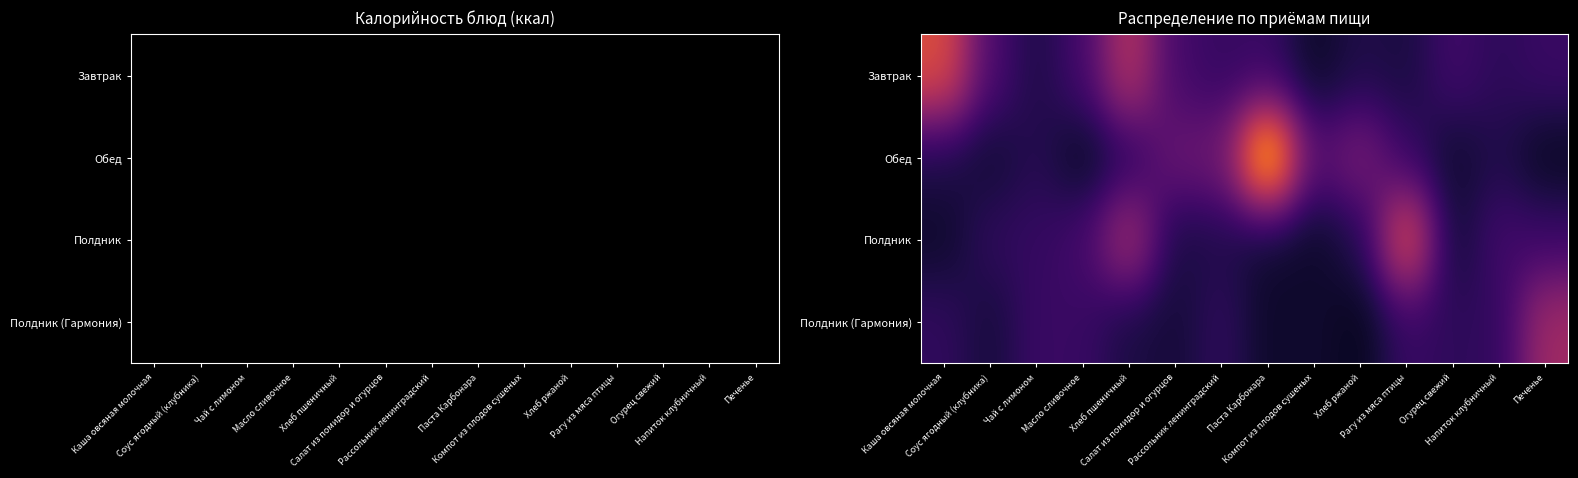

At which label is Завтрак closest to 125?

Соус ягодный (клубника)